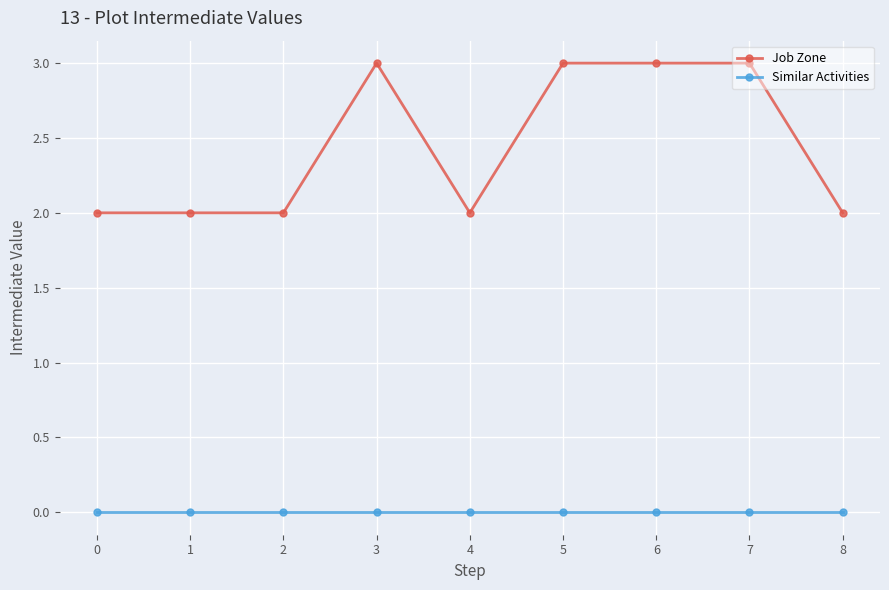

Which series has the largest total across all categories?

Job Zone